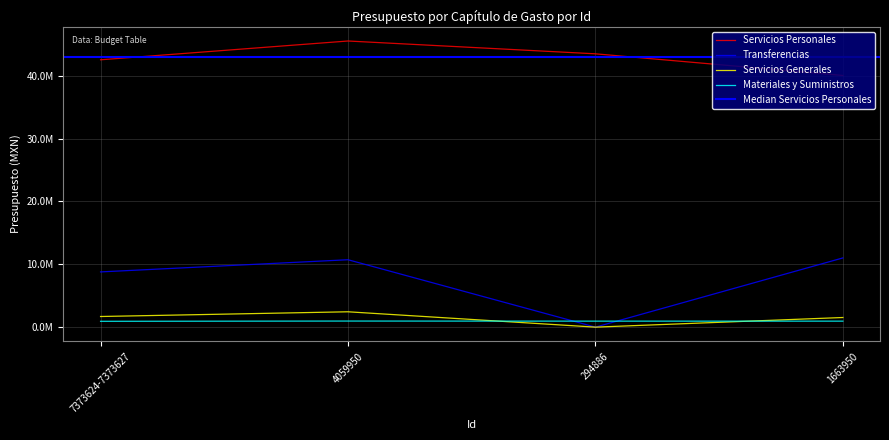

Rank the series by their maximum value, from lowest to highest.

Materiales y Suministros, Servicios Generales, Transferencias, Servicios Personales